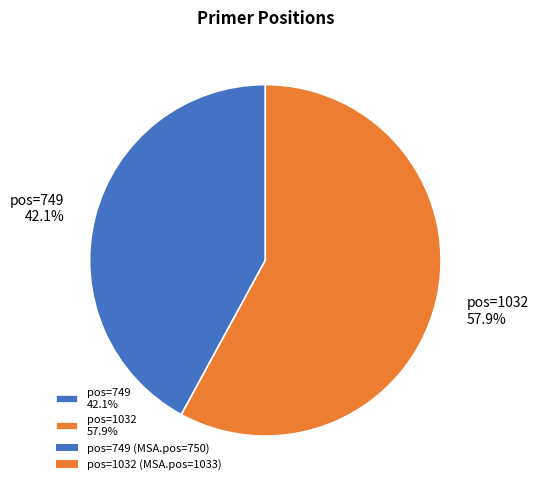

What percentage is NOT represented by pos=1032 57.9%?

42.1%